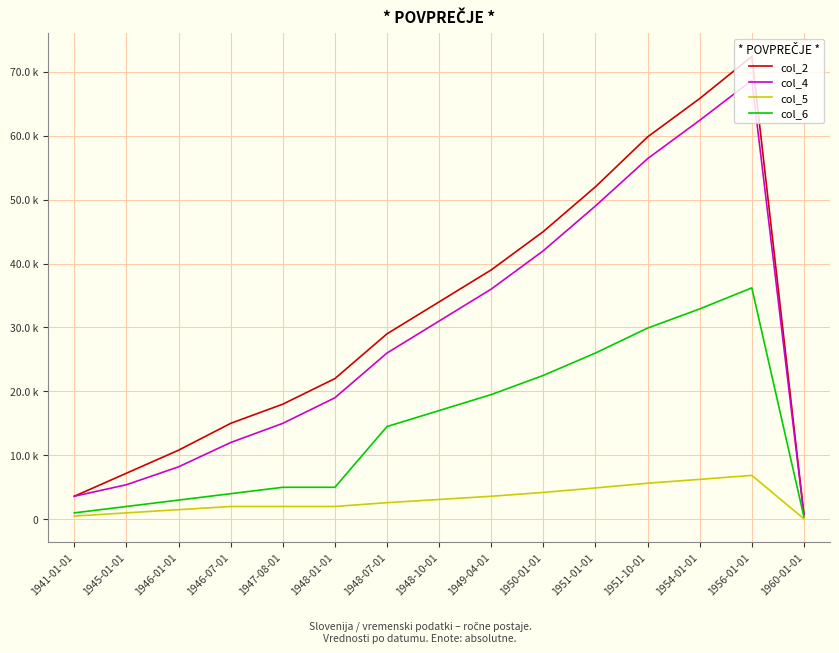

Where is col_6 nearest to the value 18275?

1949-04-01